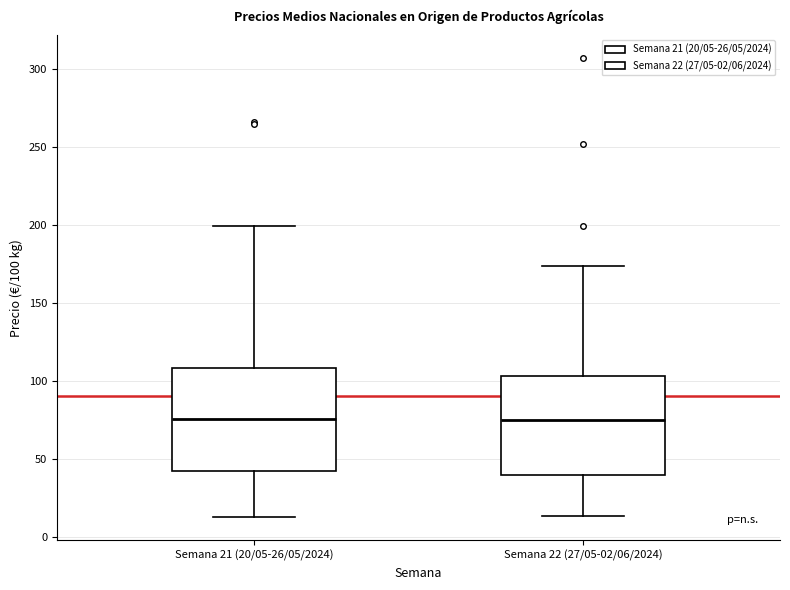

Reading left to right, transcribe this box plot: for each box, give where its median line is, the range the box spans, and where its two whiskers end, as read against the y-axis. The values are not printed on the chart, so give them approximately, as read against the axis.

Semana 21 (20/05-26/05/2024): median 75, box 40 to 110, whiskers 10 to 200
Semana 22 (27/05-02/06/2024): median 75, box 40 to 105, whiskers 15 to 175